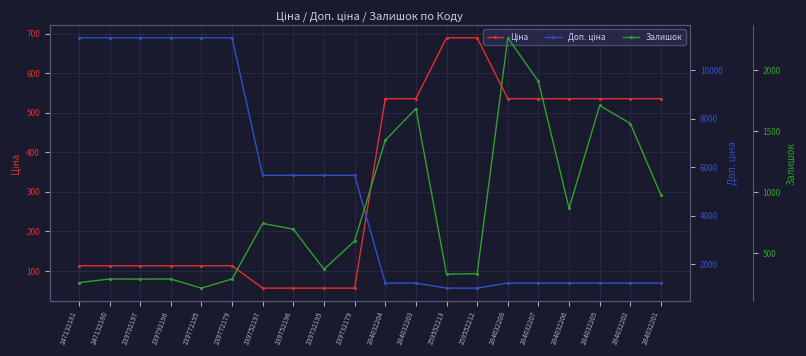

At which category is the sum across all series the highest?

247132180